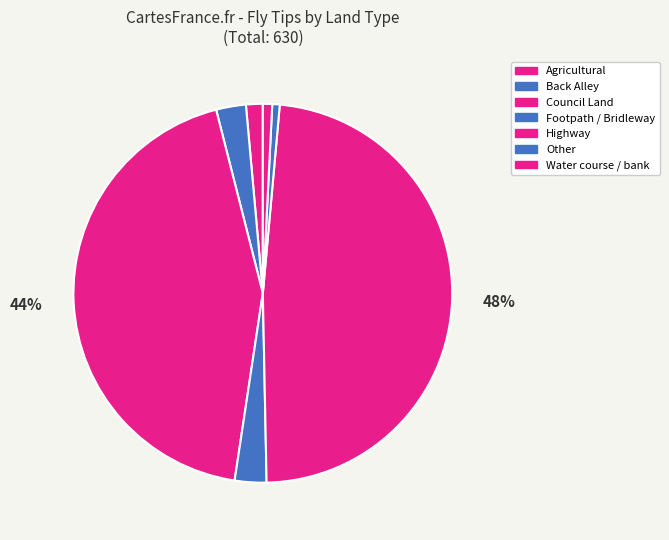

What is the change in value from Agricultural to Other?

-5